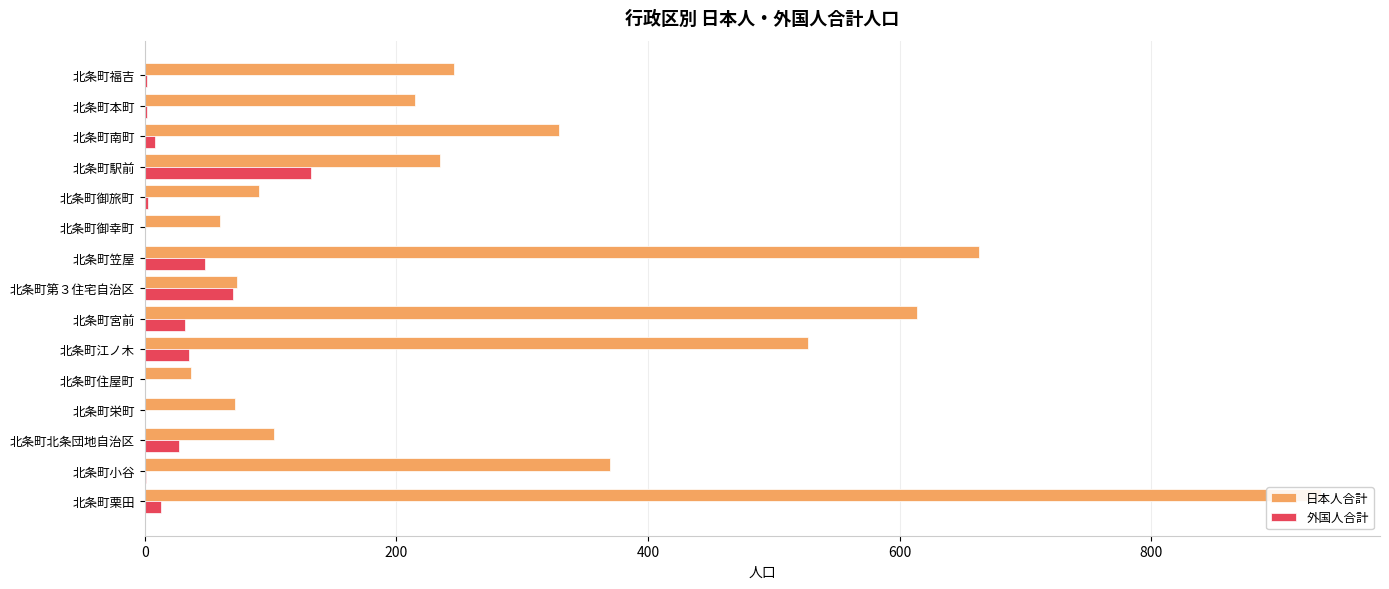

What are all the series names shown in the legend?

日本人合計, 外国人合計